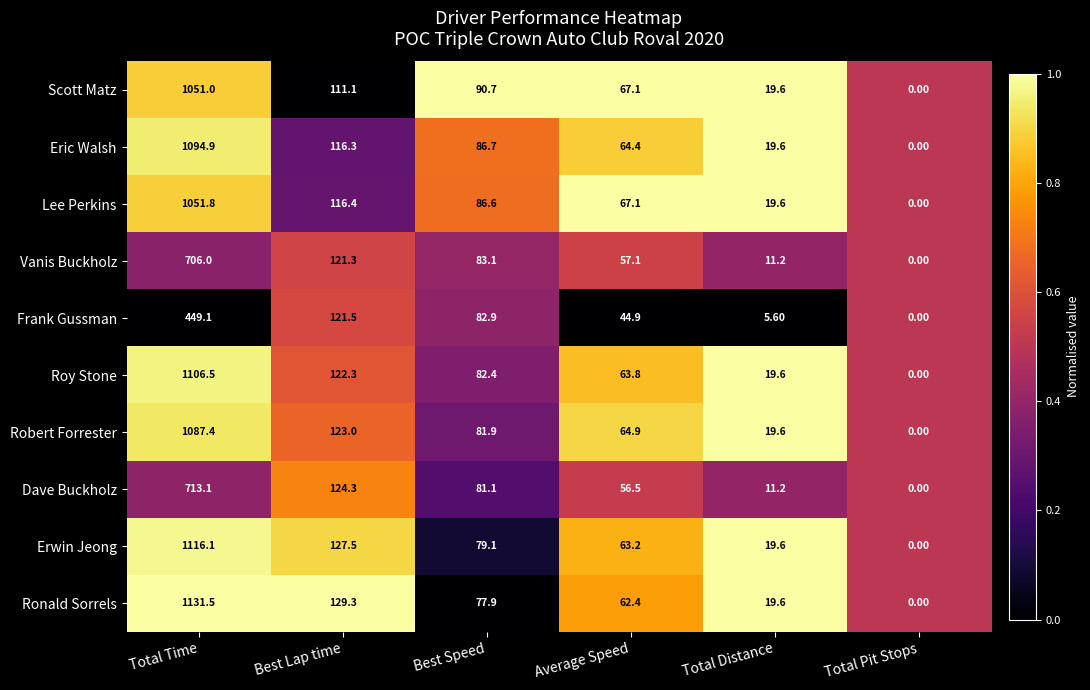

What is the difference between the Frank Gussman values at Total Distance and Total Pit Stops?

5.6